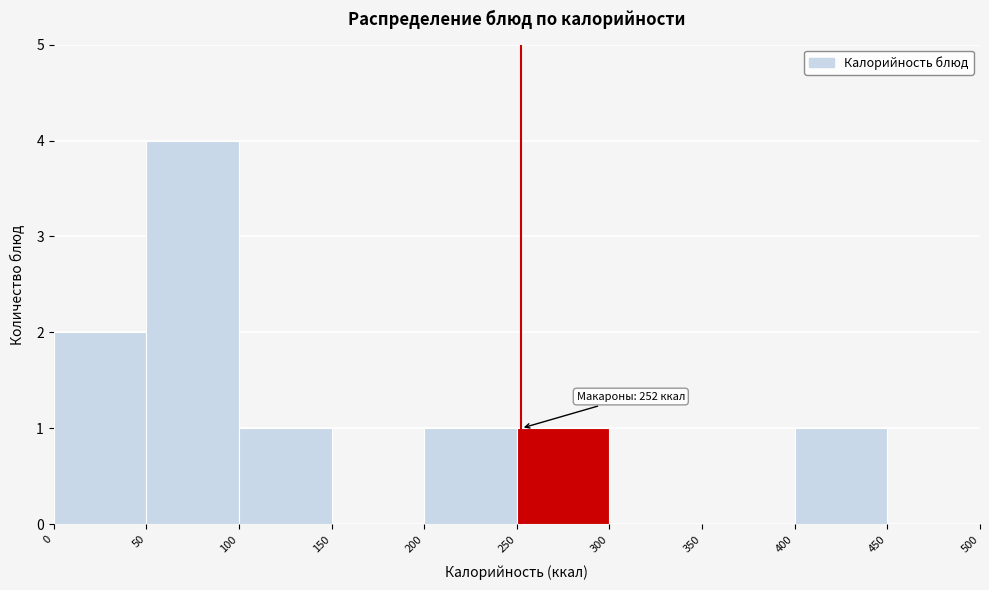

Over which range of the x-axis is the bar tallest?

50 to 100